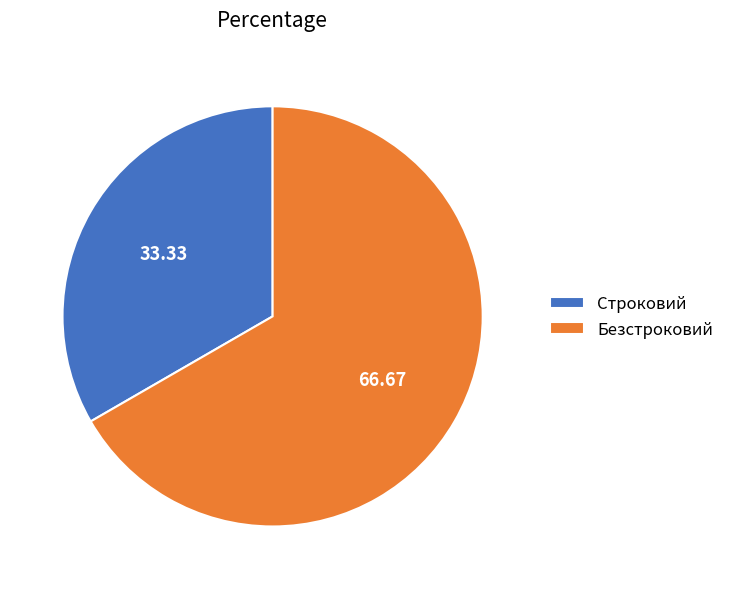

Do Безстроковий and Строковий together represent more than half of the pie?

Yes